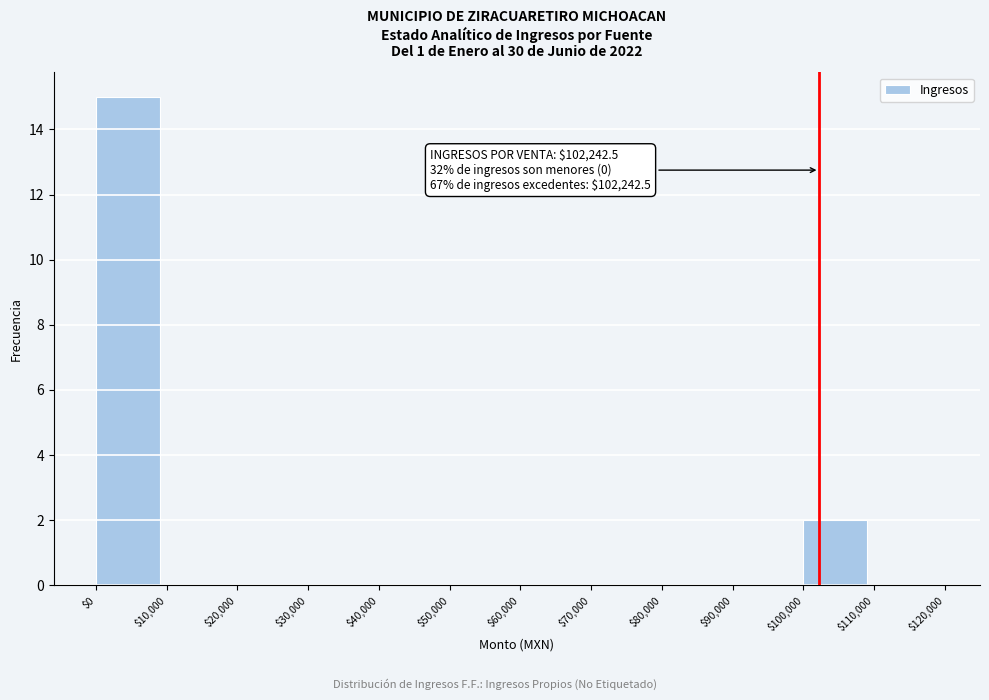

Which range on the x-axis has the tallest bar?

$0 to $10,000